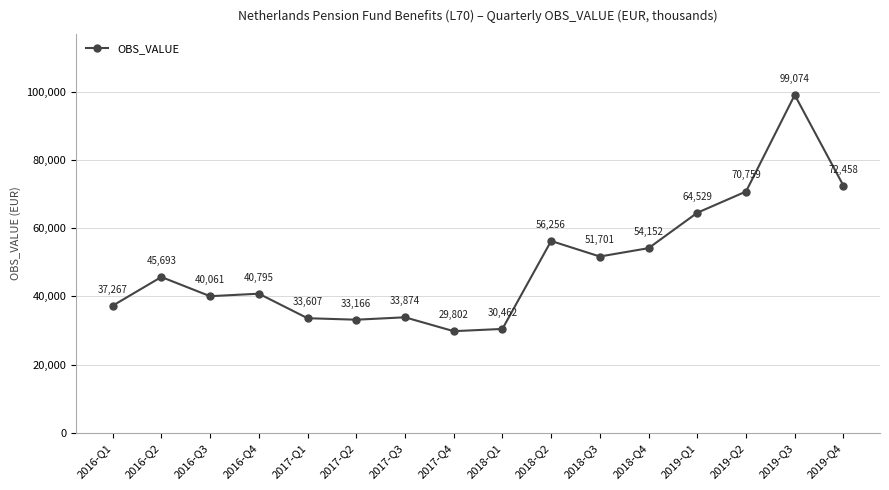

Reading left to right, transcribe all the data shown in this chart.

37267	45693	40061	40795	33607	33166	33874	29802	30462	56256	51701	54152	64529	70759	99074	72458